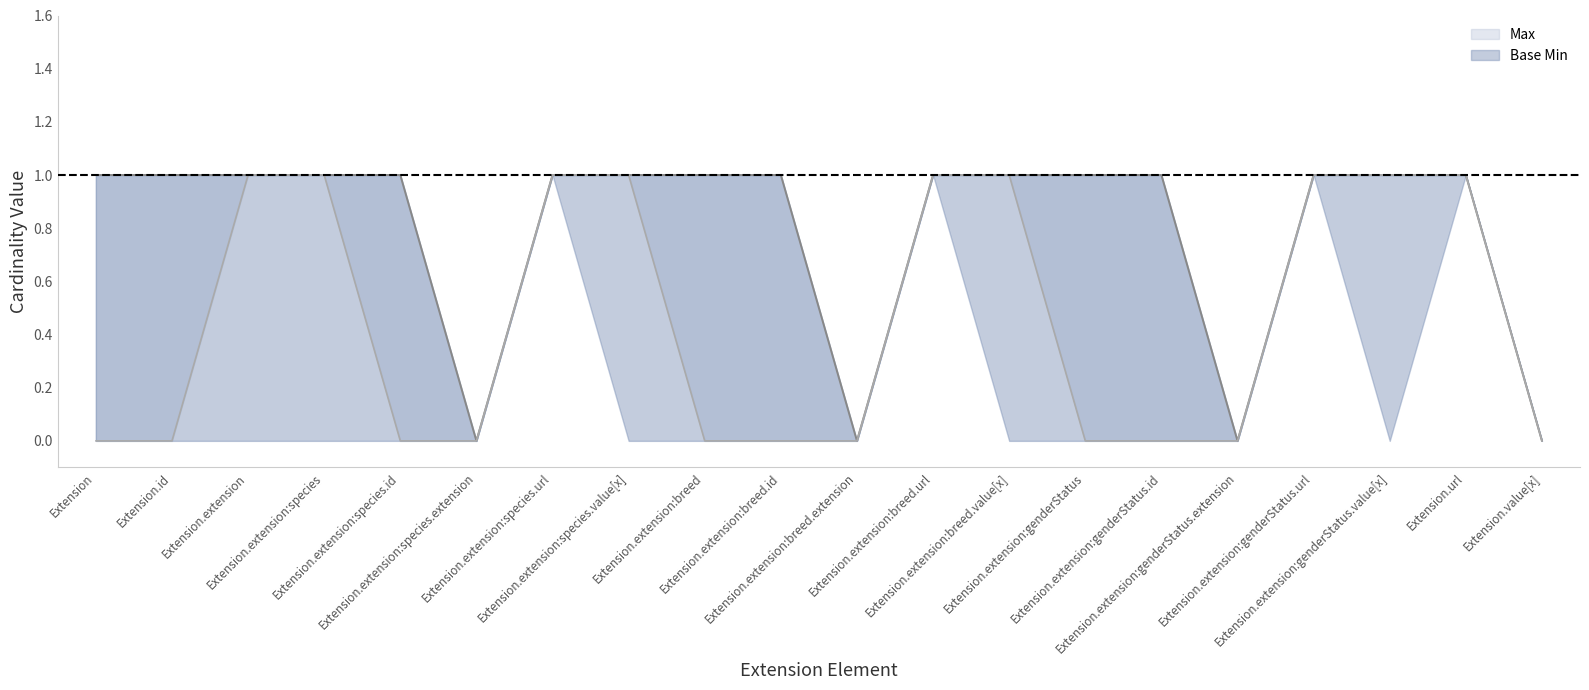

Reading left to right, what are all the values shown in this chart?

Extension=1	Extension.id=1	Extension.extension=1	Extension.extension:species=1	Extension.extension:species.id=1	Extension.extension:species.extension=0	Extension.extension:species.url=1	Extension.extension:species.value[x]=1	Extension.extension:breed=1	Extension.extension:breed.id=1	Extension.extension:breed.extension=0	Extension.extension:breed.url=1	Extension.extension:breed.value[x]=1	Extension.extension:genderStatus=1	Extension.extension:genderStatus.id=1	Extension.extension:genderStatus.extension=0	Extension.extension:genderStatus.url=1	Extension.extension:genderStatus.value[x]=1	Extension.url=1	Extension.value[x]=0